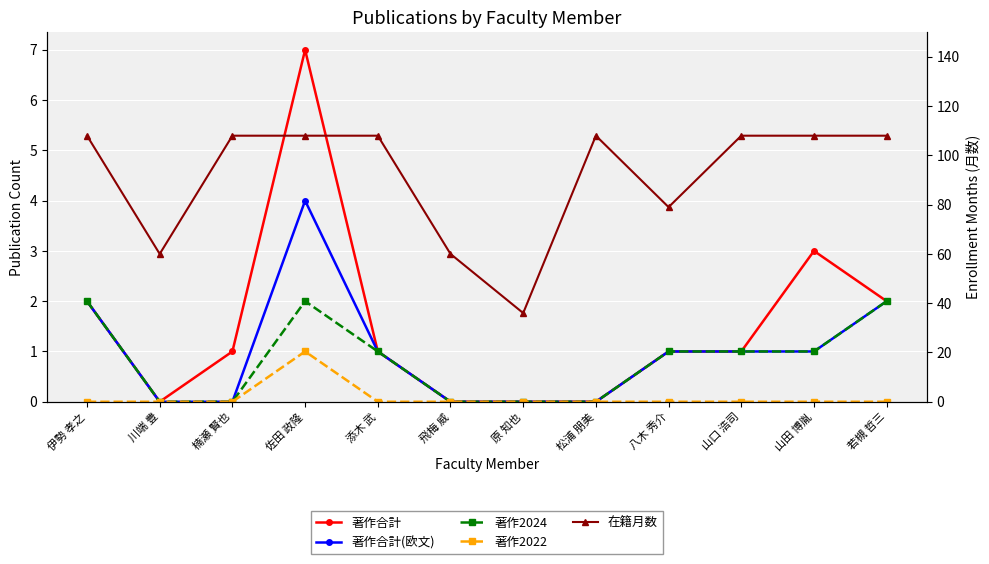

At which category is the sum across all series the highest?

佐田 政隆